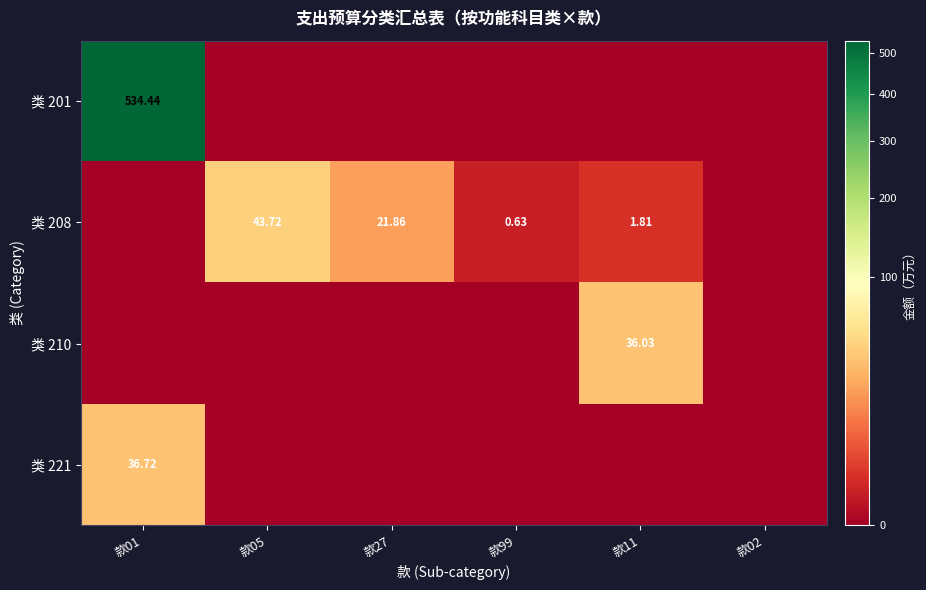

How many categories are shown in the chart?

6